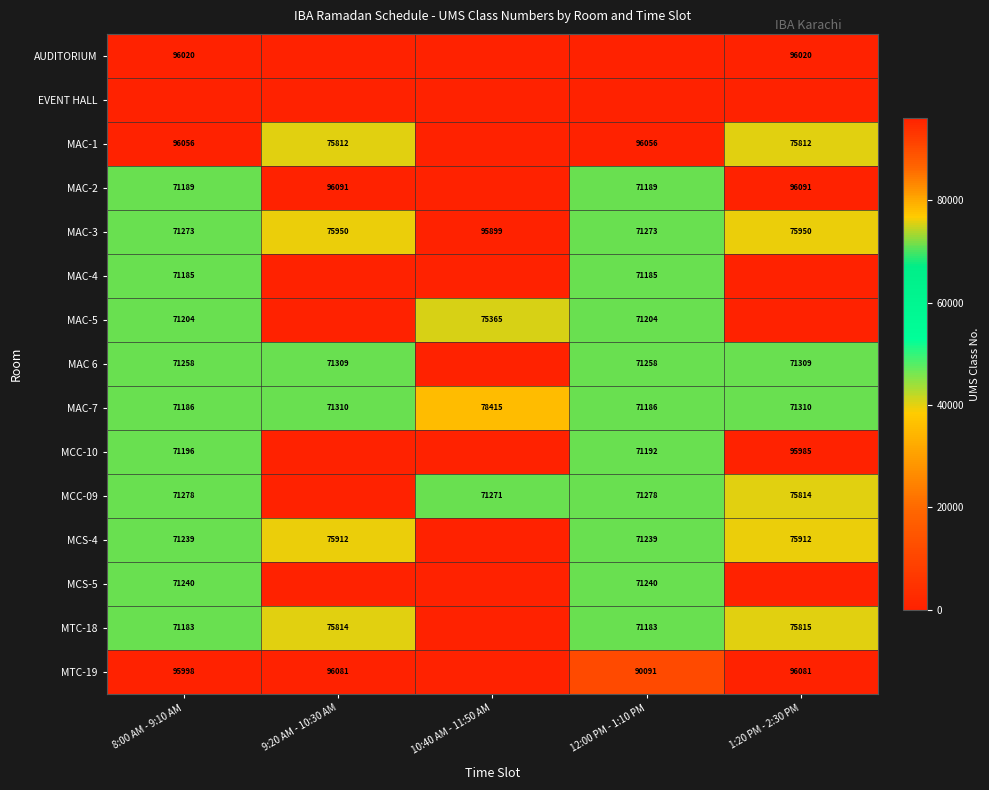

Which has a higher value, 1:20 PM - 2:30 PM or 9:20 AM - 10:30 AM?

1:20 PM - 2:30 PM